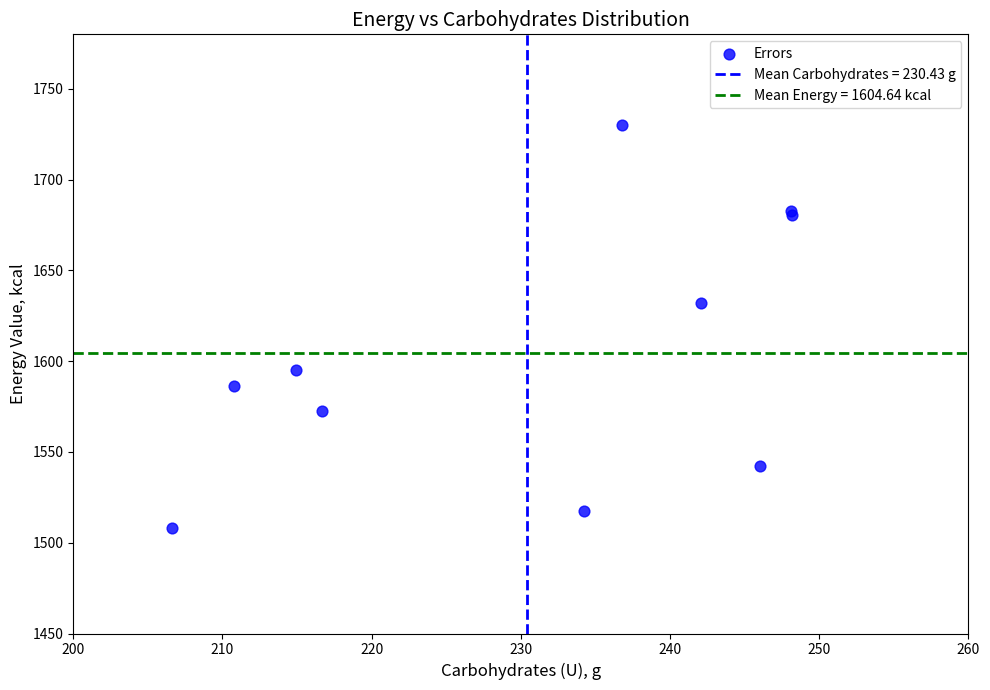

What Y value in the scatter plot is closest to 1618?

1631.9